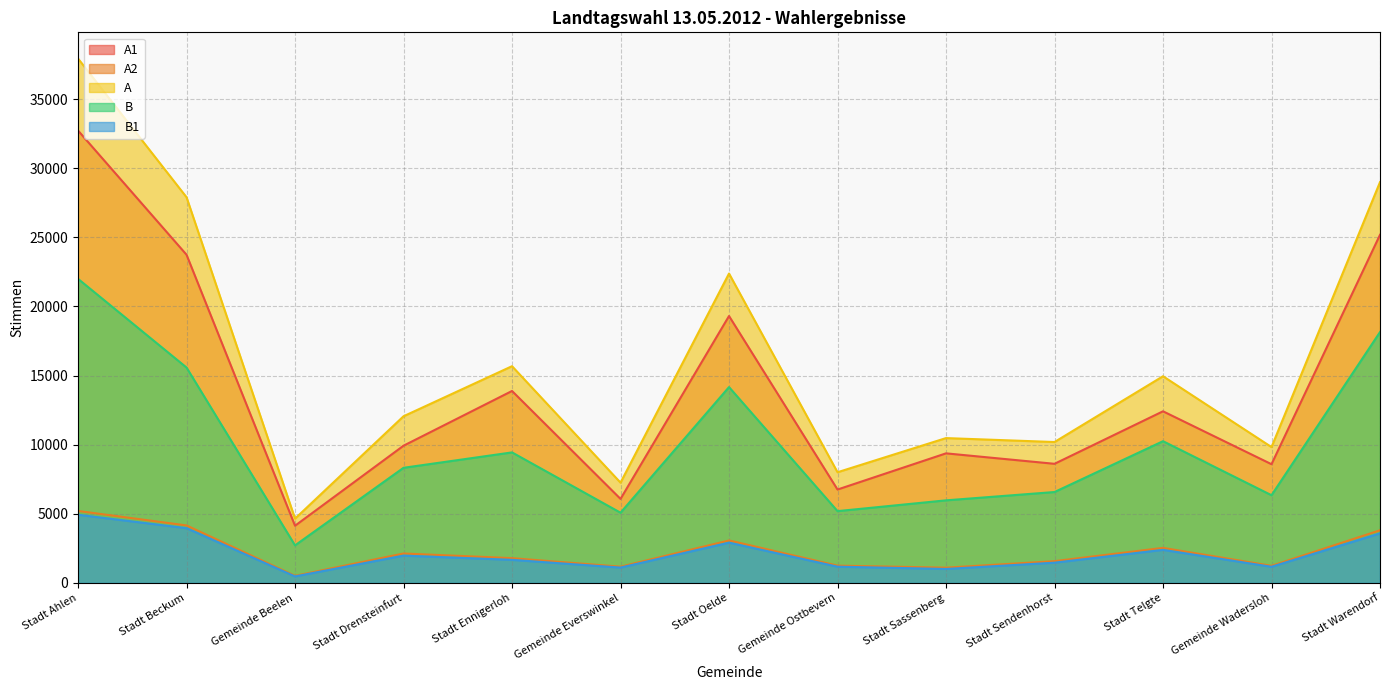

What position from the right is Gemeinde Ostbevern?

6